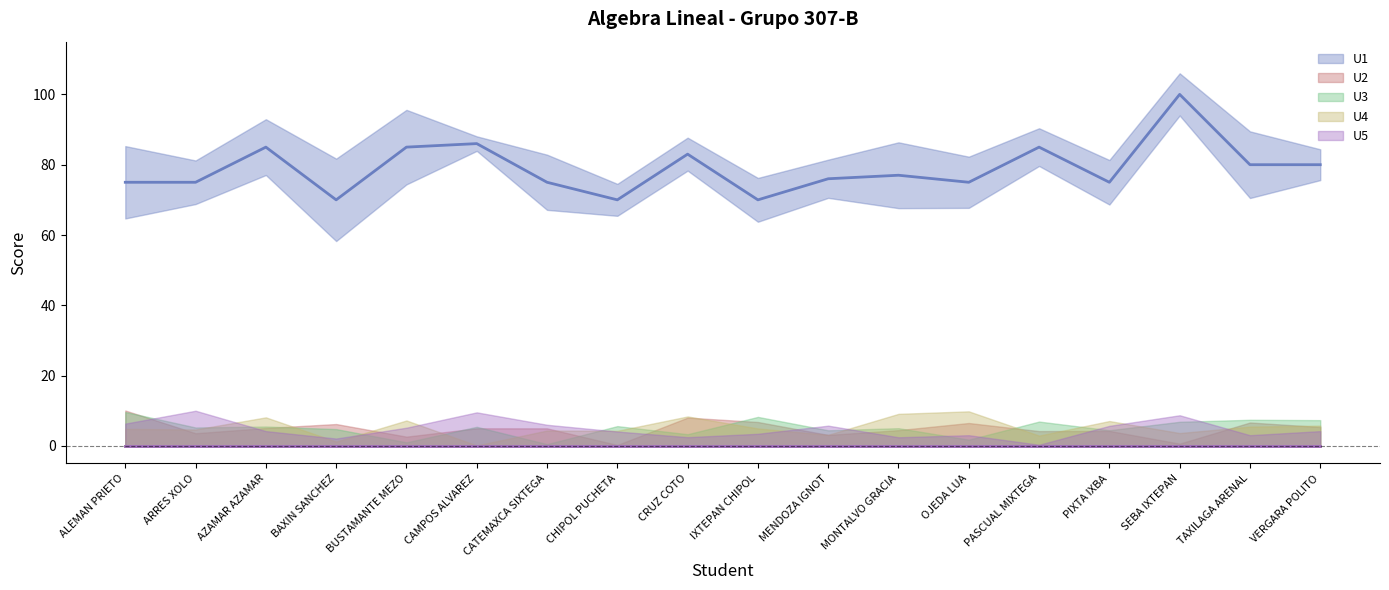

What is the value of the U1 (mean) point at the 15th from the left?

75